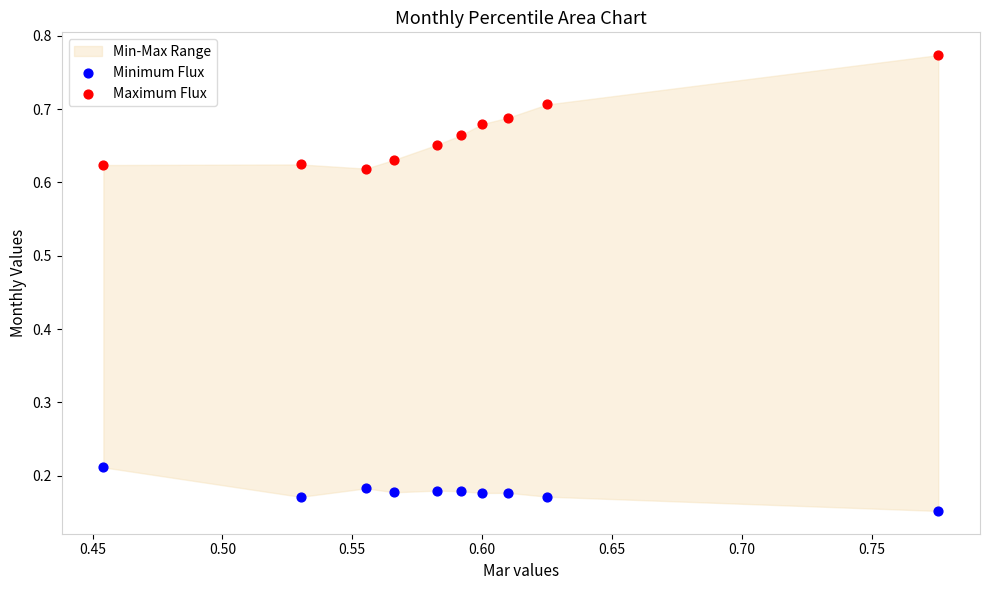

Across all data points, what is the range of X values (max minus min)?

0.3